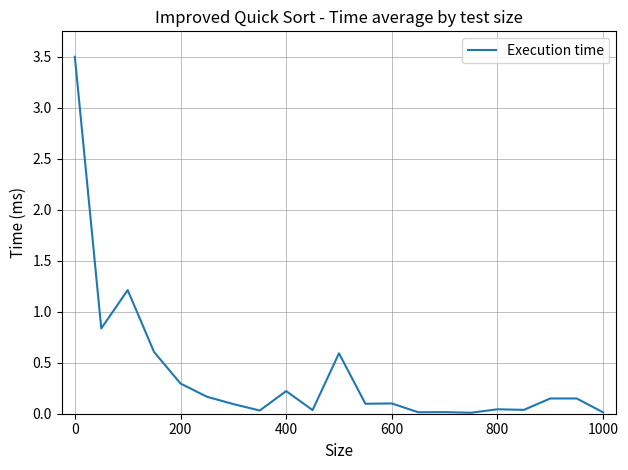

What is the greatest value displayed?

3.5